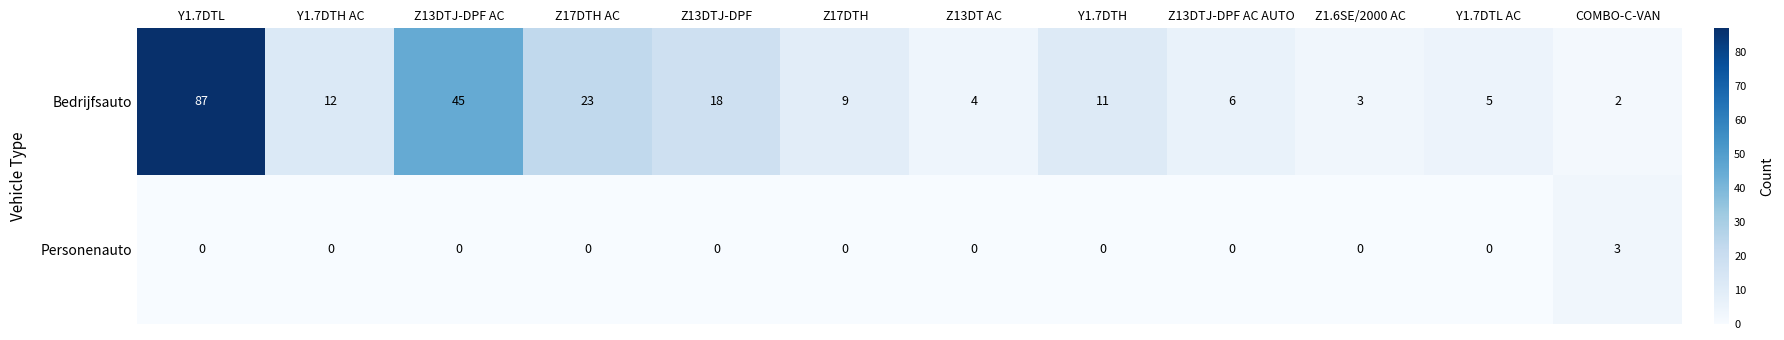

At which label is Bedrijfsauto closest to 44?

Z13DTJ-DPF AC